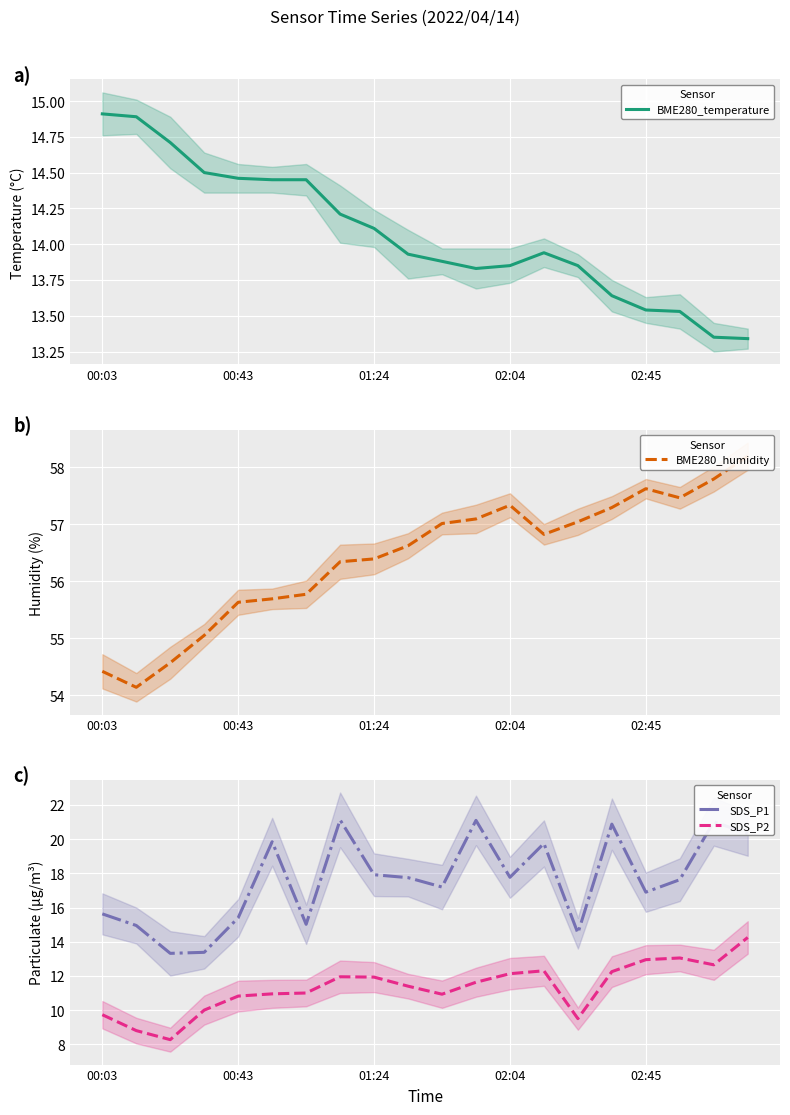

True or false: BME280_temperature and SDS_P2 intersect in this chart.

True